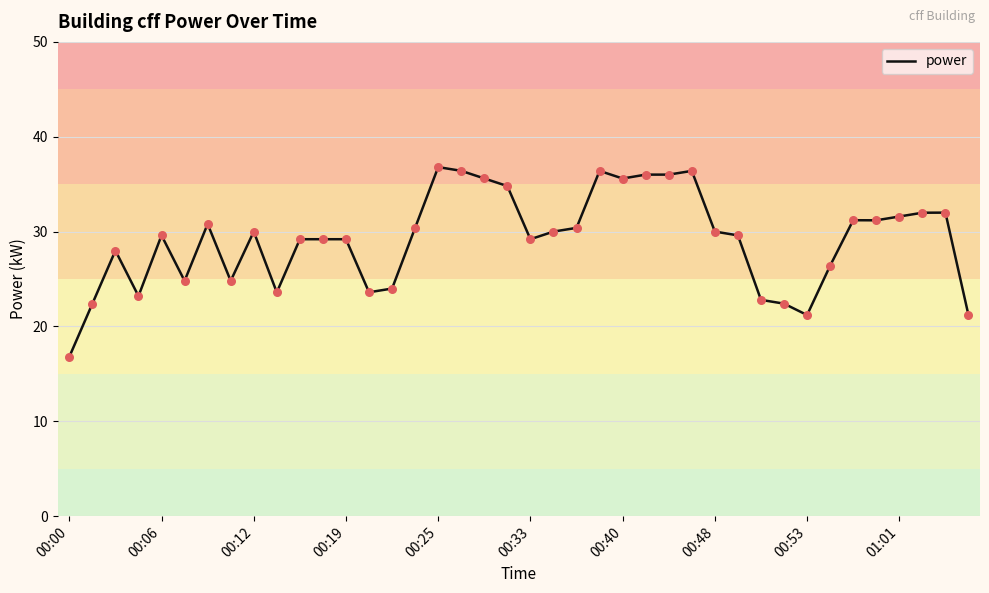

What is the greatest value displayed?

36.8